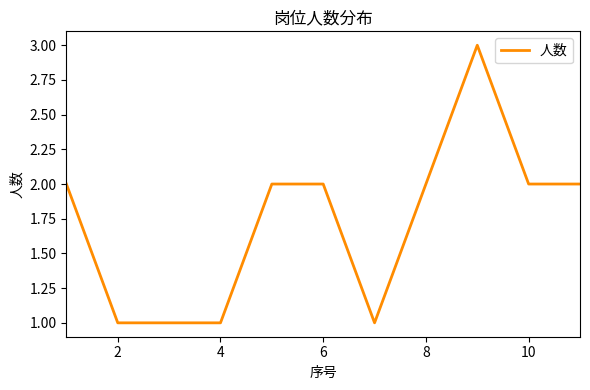

What is the maximum value shown in the chart?

3